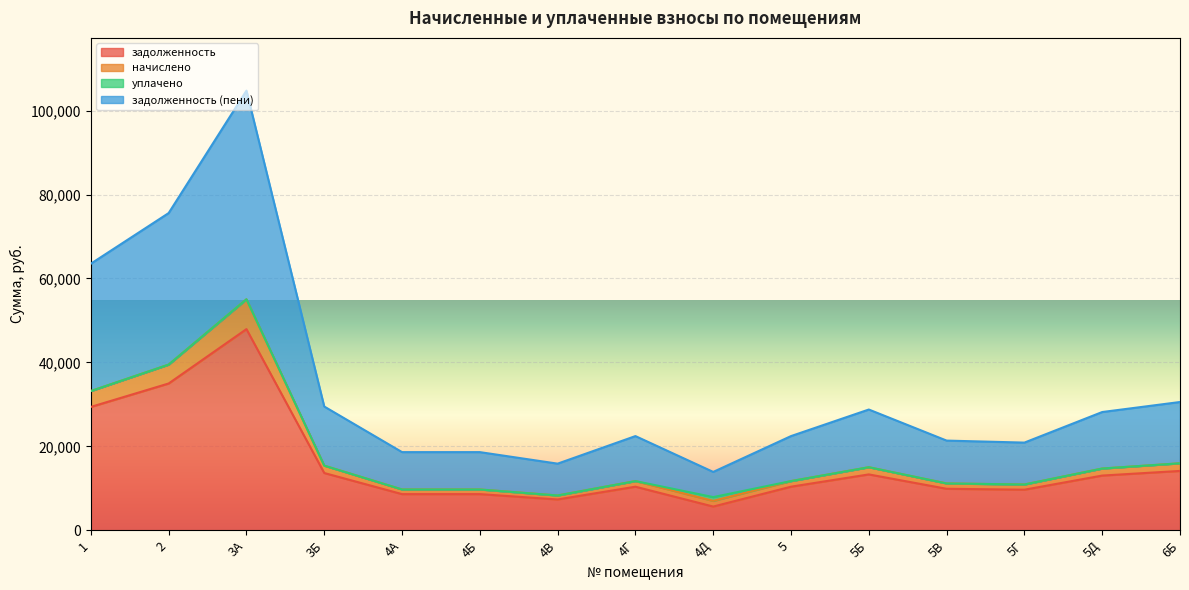

At which category is the sum across all series the highest?

3А